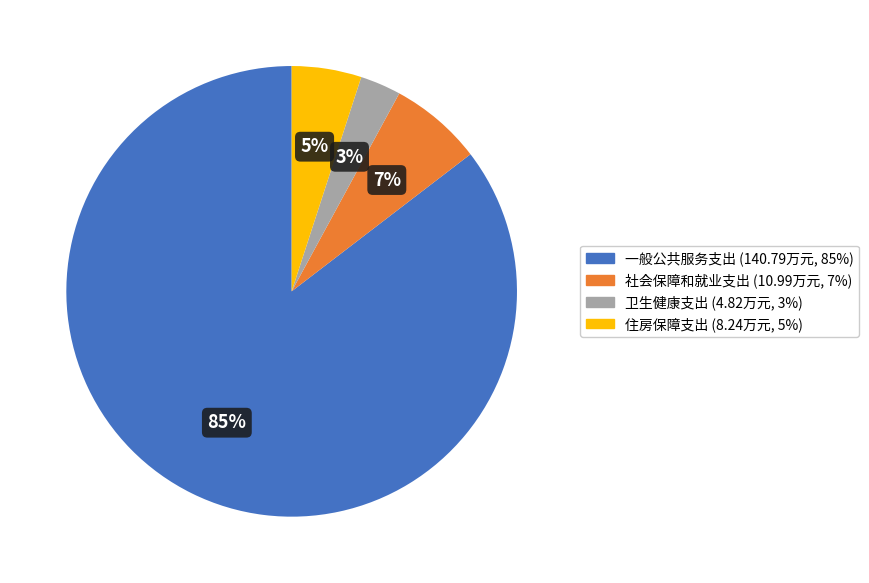

What is the largest slice in the pie chart?

一般公共服务支出